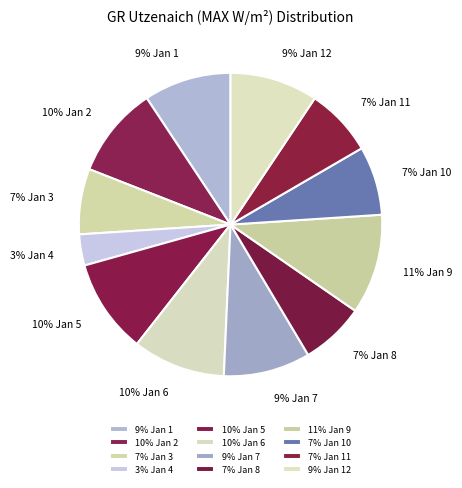

To the nearest percent, what is the difference between the 9% Jan 1 and 3% Jan 4 slice percentages?

6%